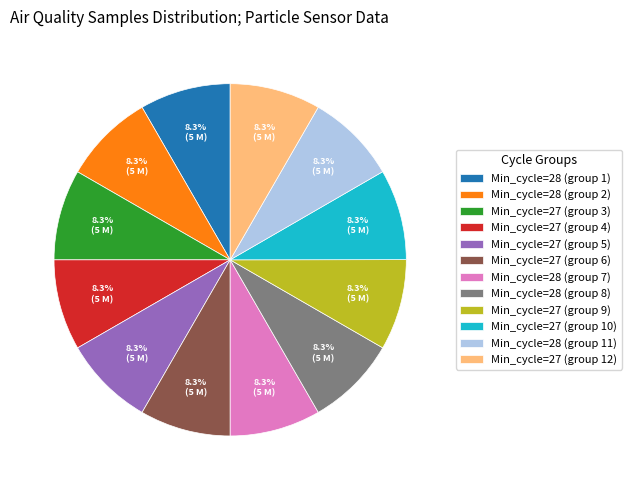

What percentage is NOT represented by Min_cycle=28 (group 8)?

91.7%